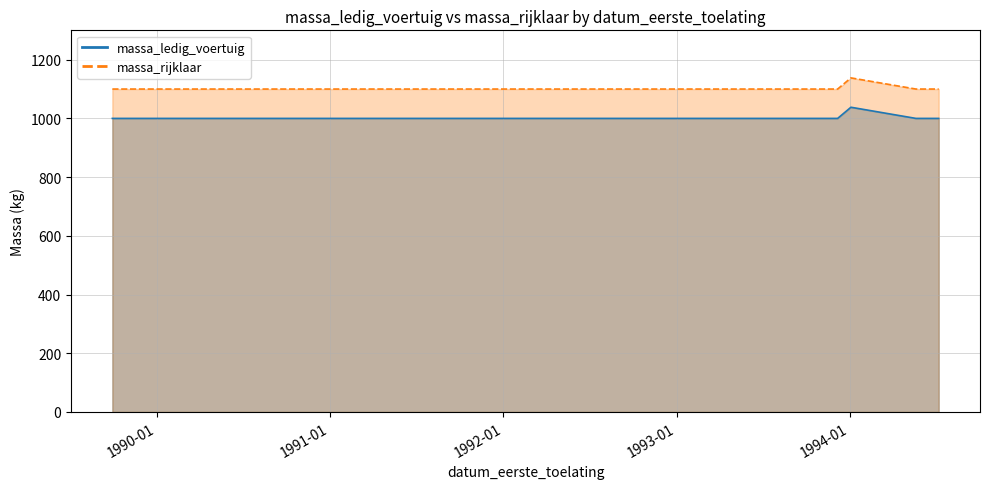

How many lines are shown in the chart?

2